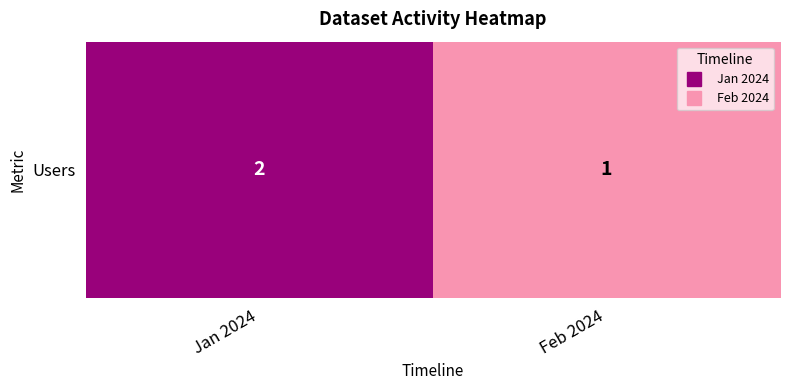

Approximately how many times larger is the value at Jan 2024 compared to Feb 2024?

2.0